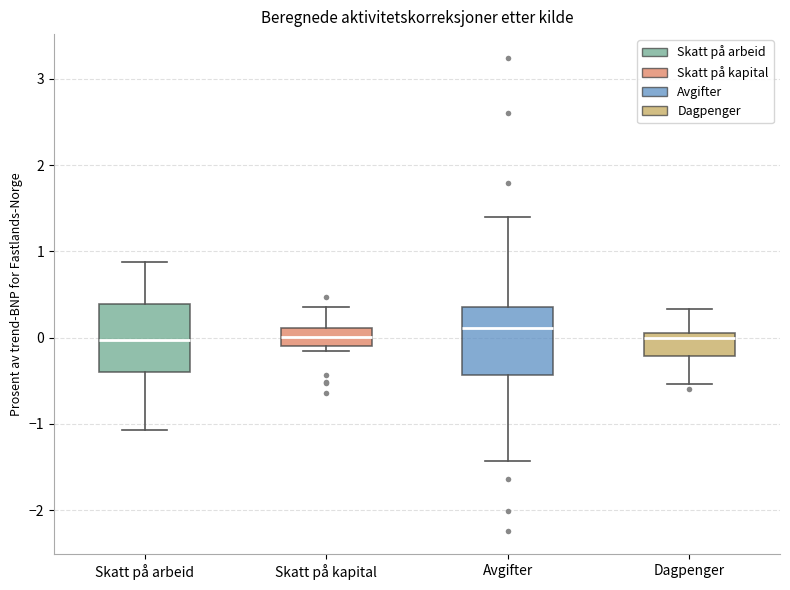

Where is the upper edge of the box for Avgifter on the y-axis? The values are not printed on the chart, so give them approximately, as read against the axis.

0.4